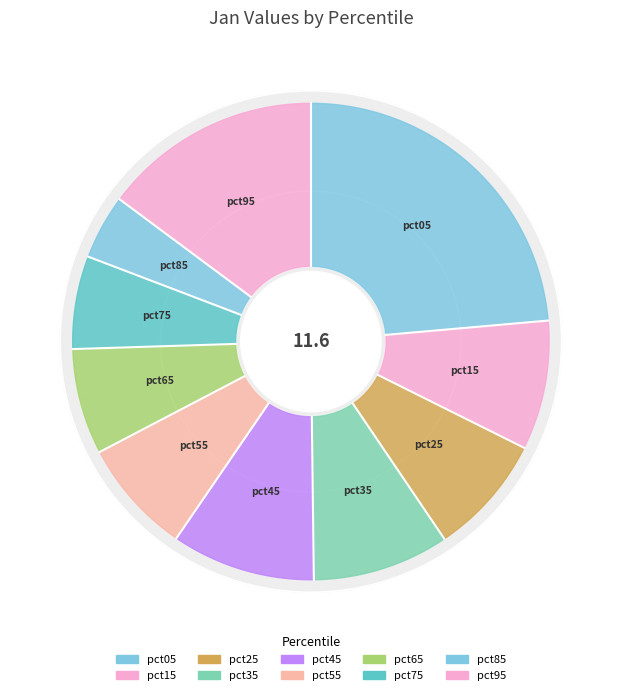

To the nearest percent, what is the average slice percentage?

10%